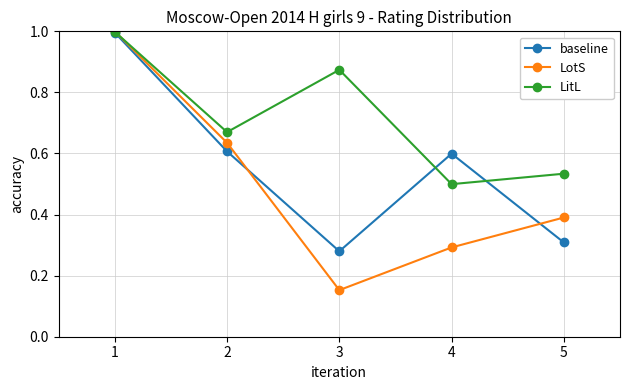

At which label does baseline reach its peak?

1